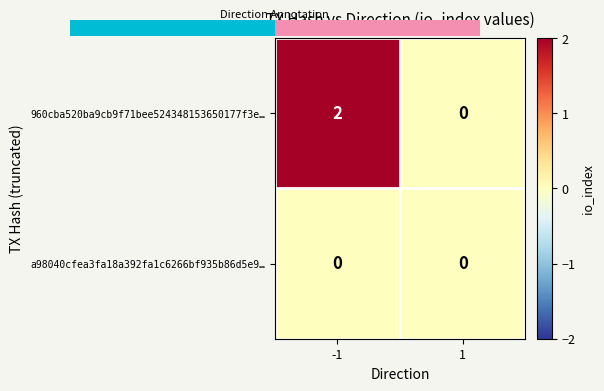

At which category is the sum across all series the highest?

-1